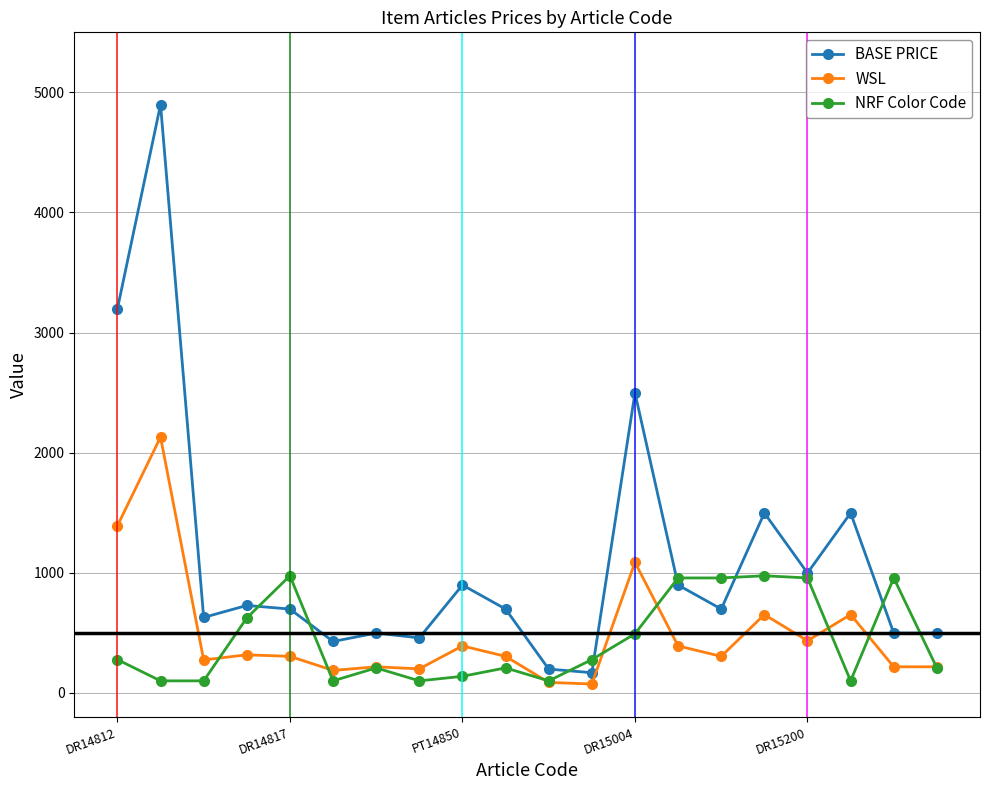

Which series has the widest spread of values?

BASE PRICE